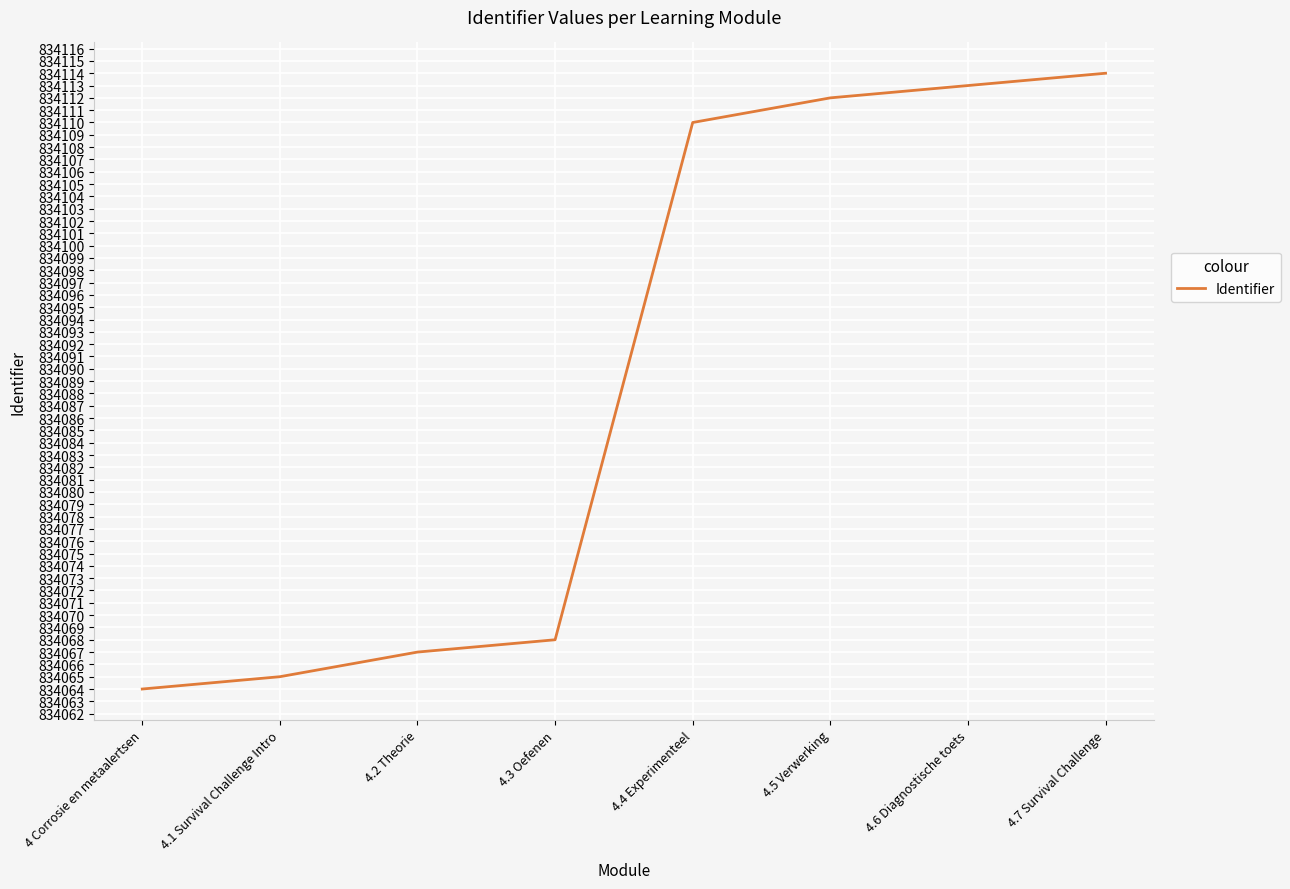

Count the number of categories in the chart.

8